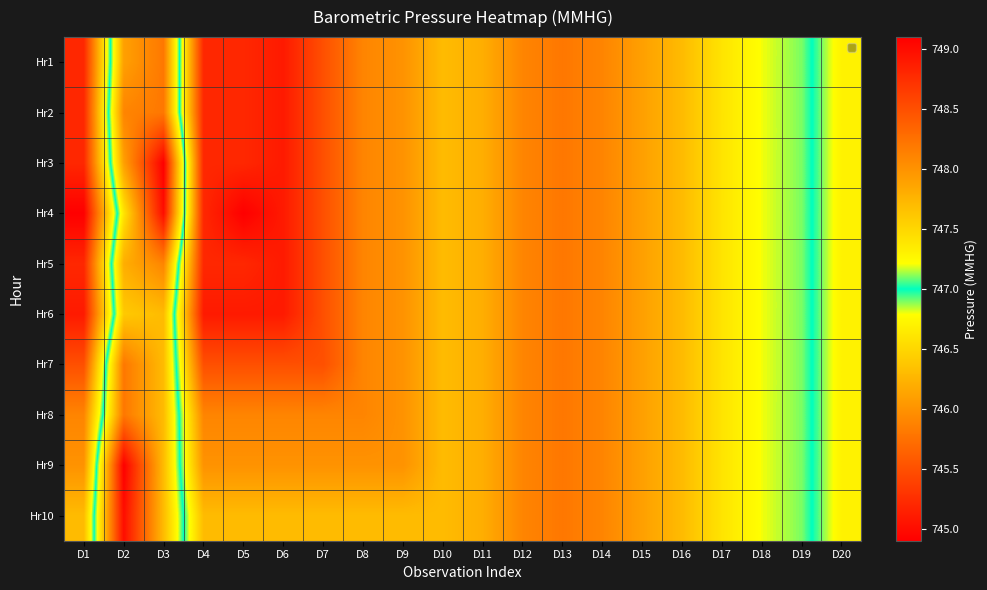

What is the smallest value displayed?

744.9